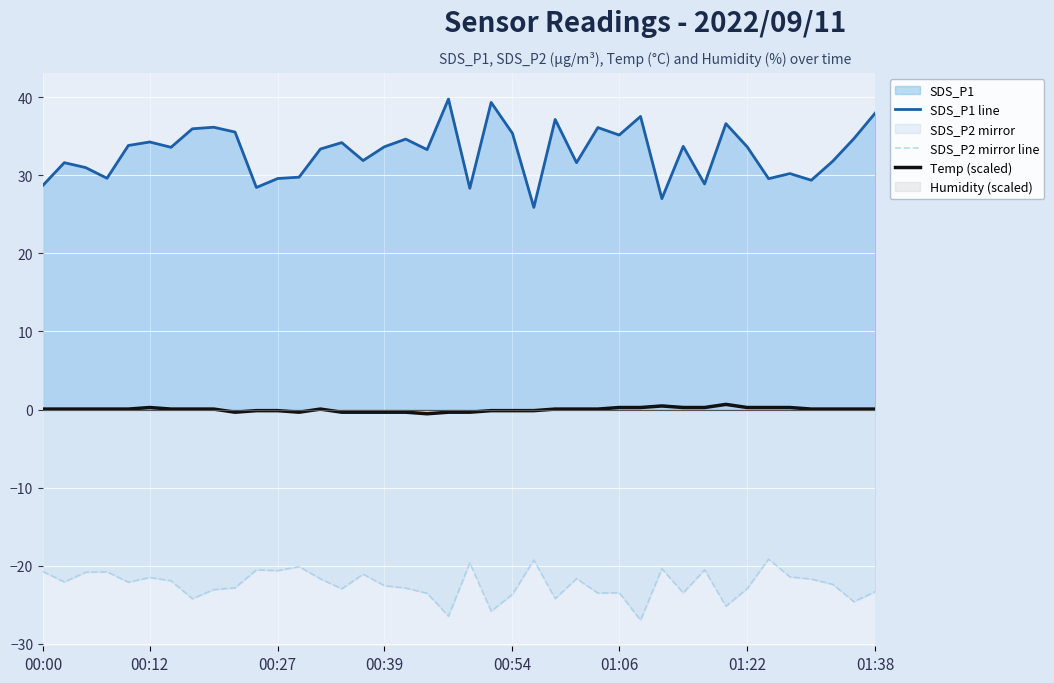

List the series in order of their overall mean, lowest first.

SDS_P2 mirror line, Temp (scaled), SDS_P1 line